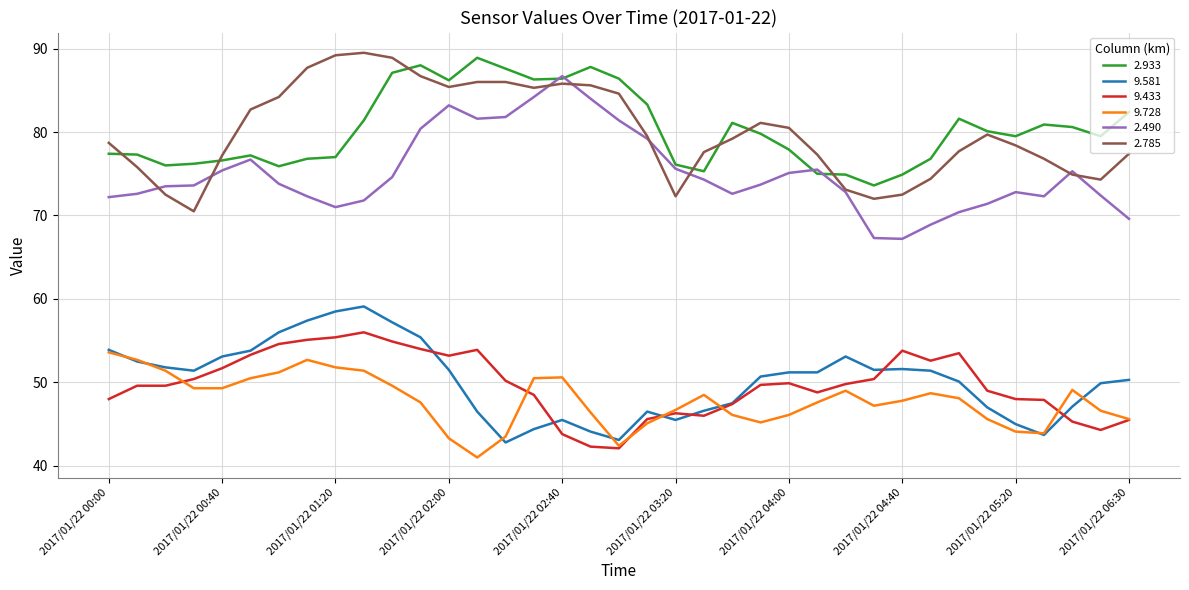

What is the minimum value shown in the chart?

41.0